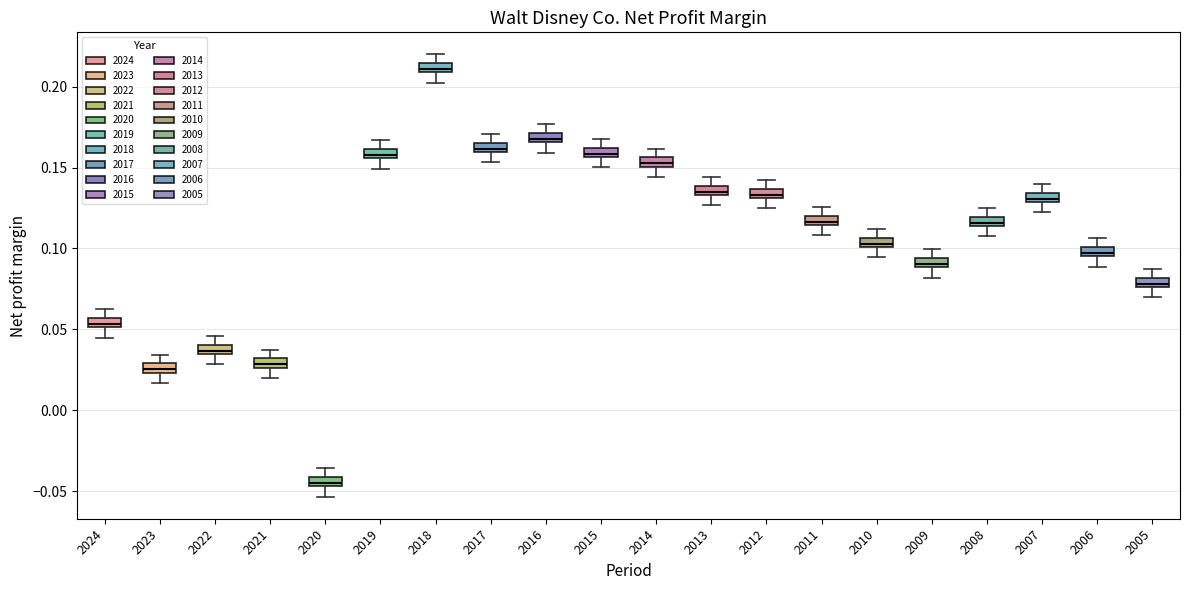

Where does the lower whisker of the box at x = 2019 end on the y-axis? The values are not printed on the chart, so give them approximately, as read against the axis.

0.150